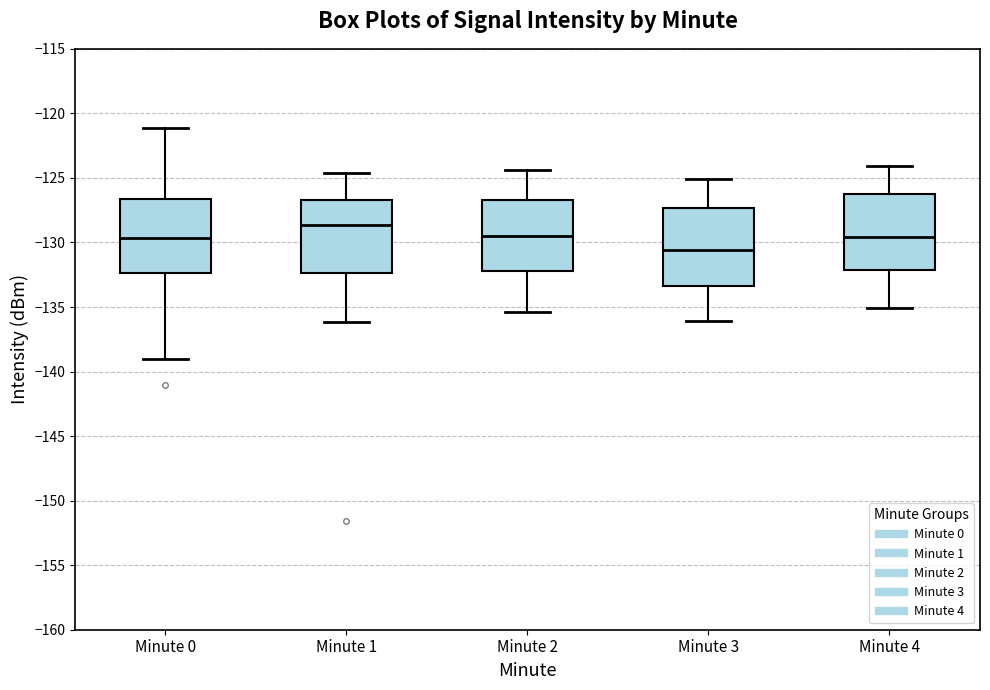

Reading left to right, transcribe this box plot: for each box, give where its median line is, the range the box spans, and where its two whiskers end, as read against the y-axis. The values are not printed on the chart, so give them approximately, as read against the axis.

Minute 0: median -129.5, box -132.5 to -126.5, whiskers -139.0 to -121.0
Minute 1: median -128.5, box -132.5 to -126.5, whiskers -136.0 to -124.5
Minute 2: median -129.5, box -132.0 to -126.5, whiskers -135.5 to -124.5
Minute 3: median -130.5, box -133.5 to -127.5, whiskers -136.0 to -125.0
Minute 4: median -129.5, box -132.0 to -126.5, whiskers -135.0 to -124.0